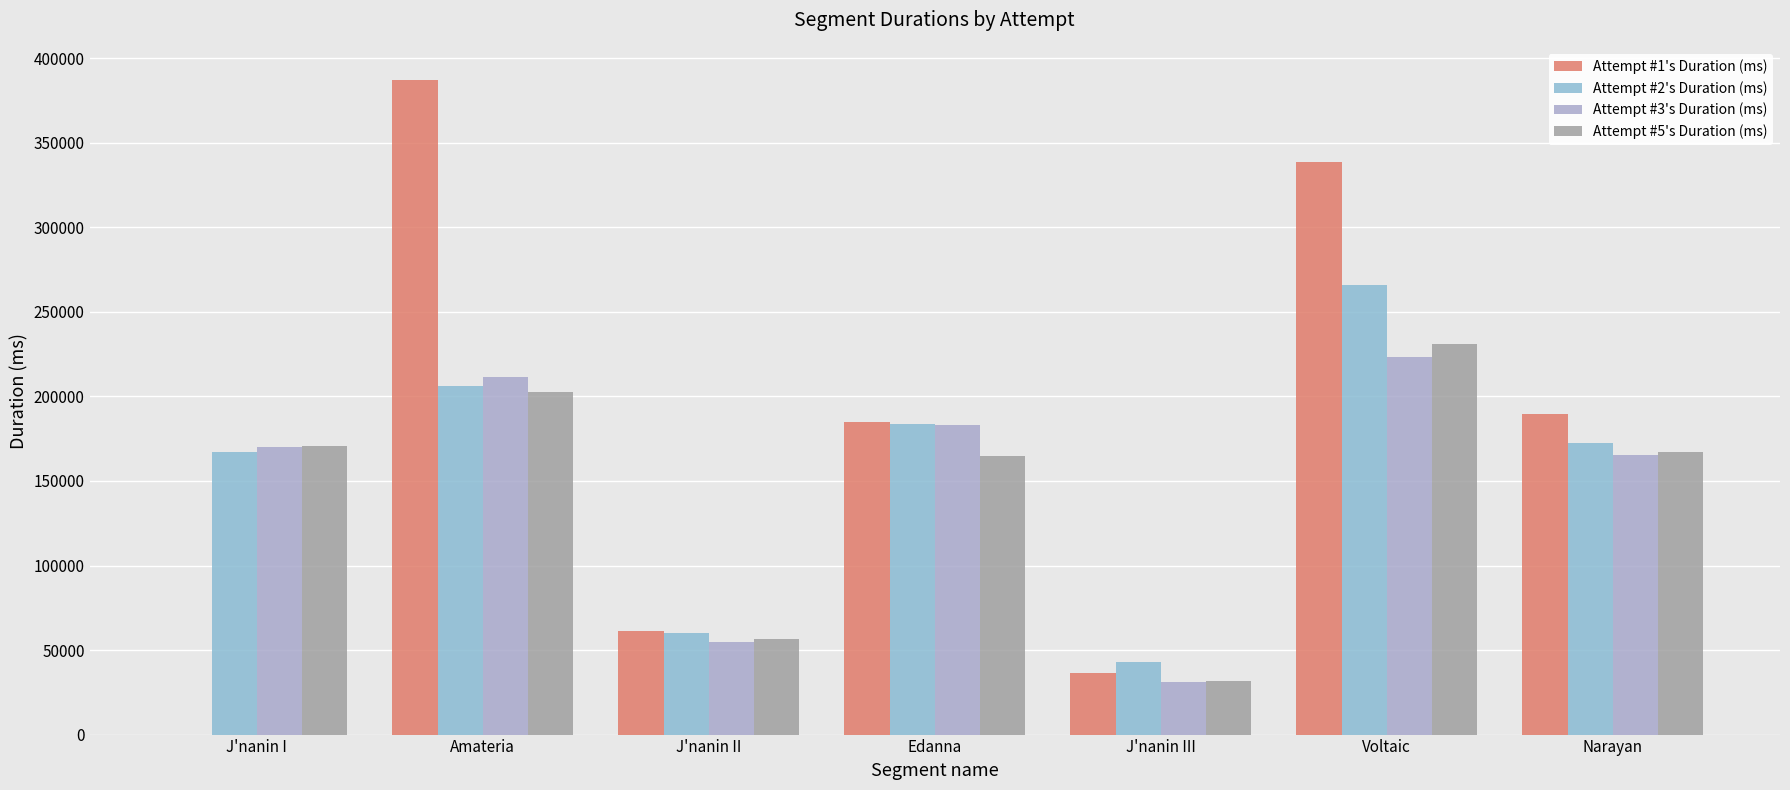

Count the number of categories in the chart.

7